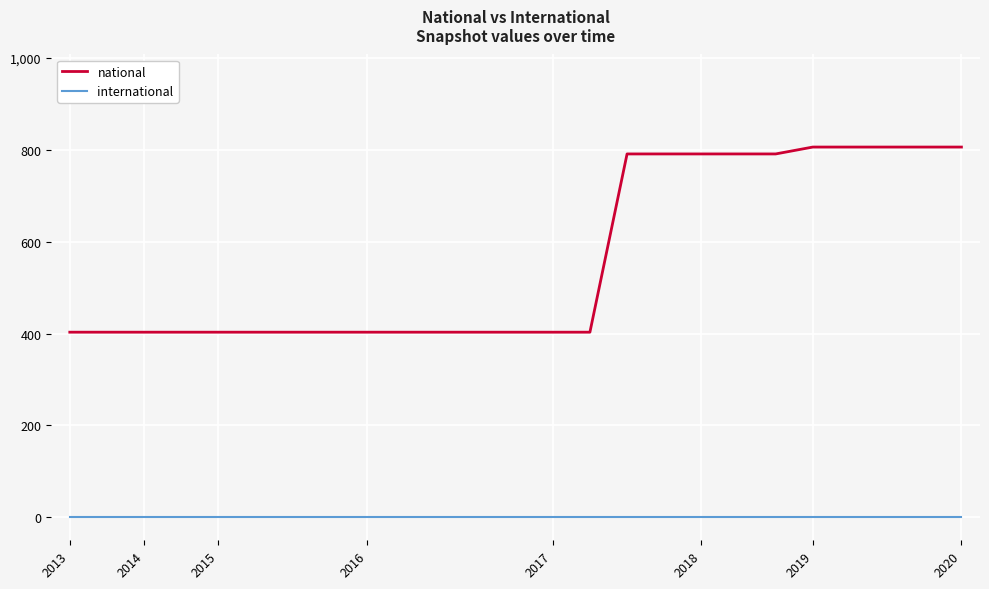

What is the difference between the second highest and second lowest values in the national series?

403